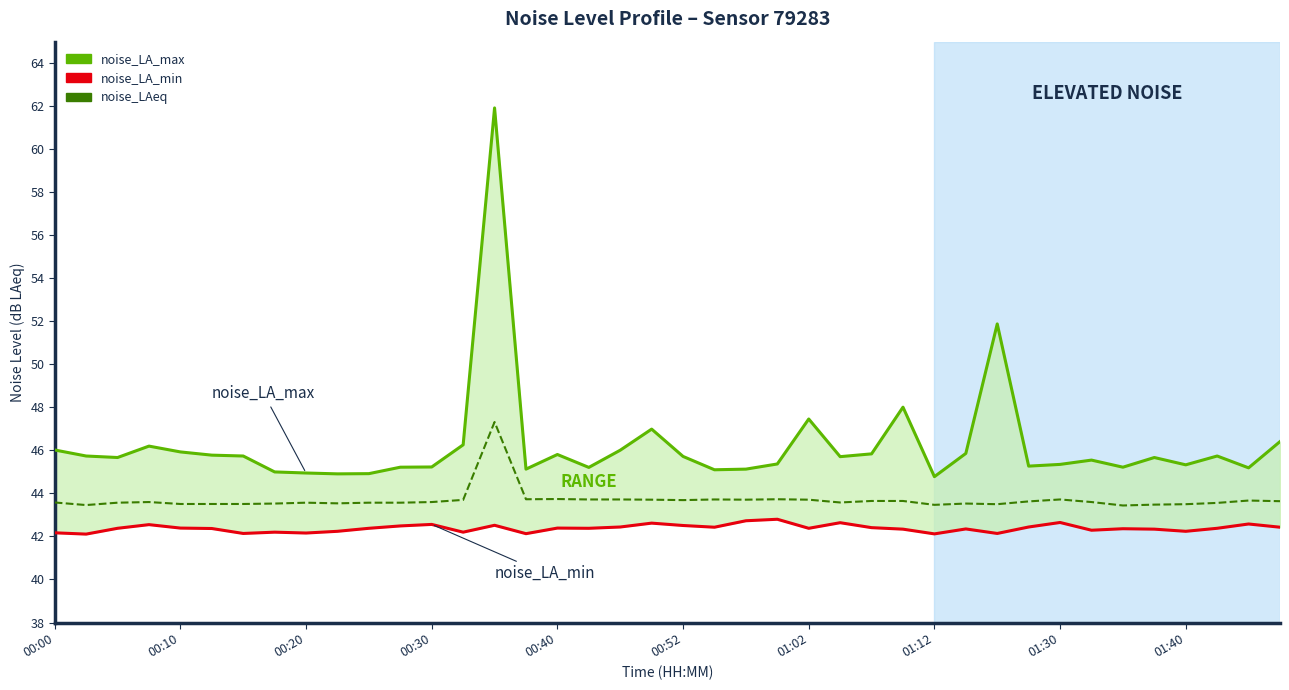

Where is noise_LAeq nearest to the value 45?

00:40